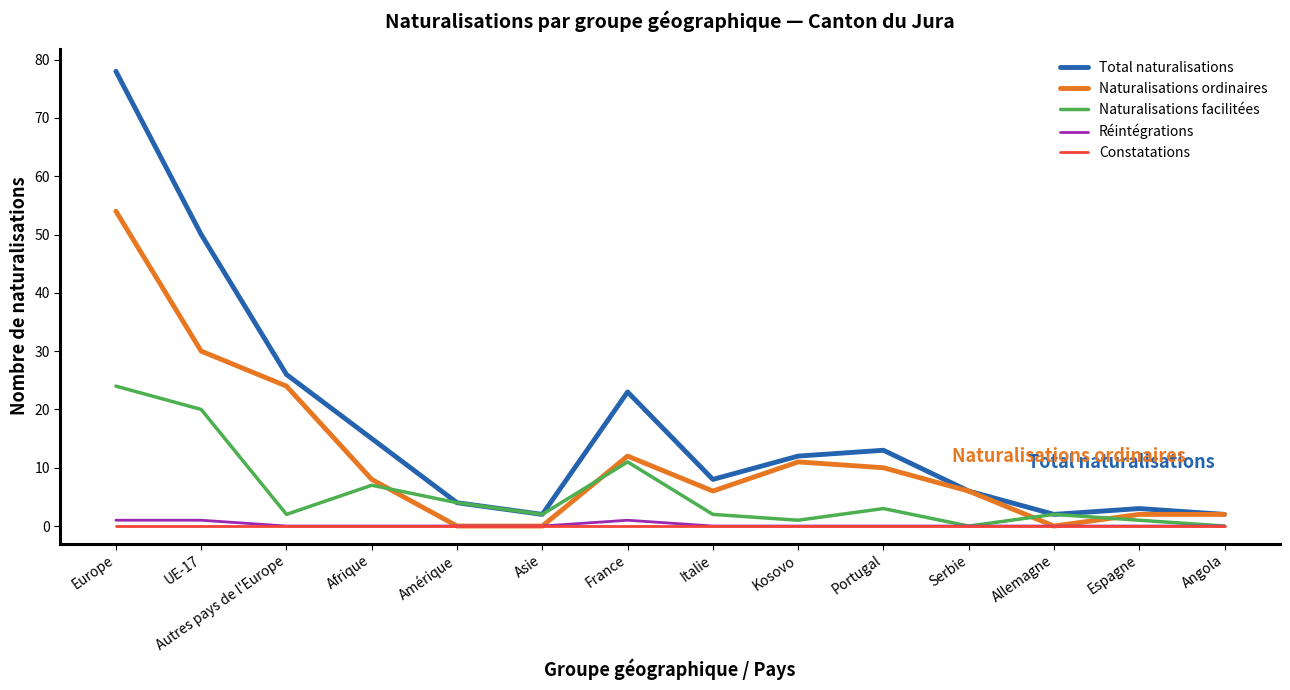

Which series has the widest spread of values?

Total naturalisations